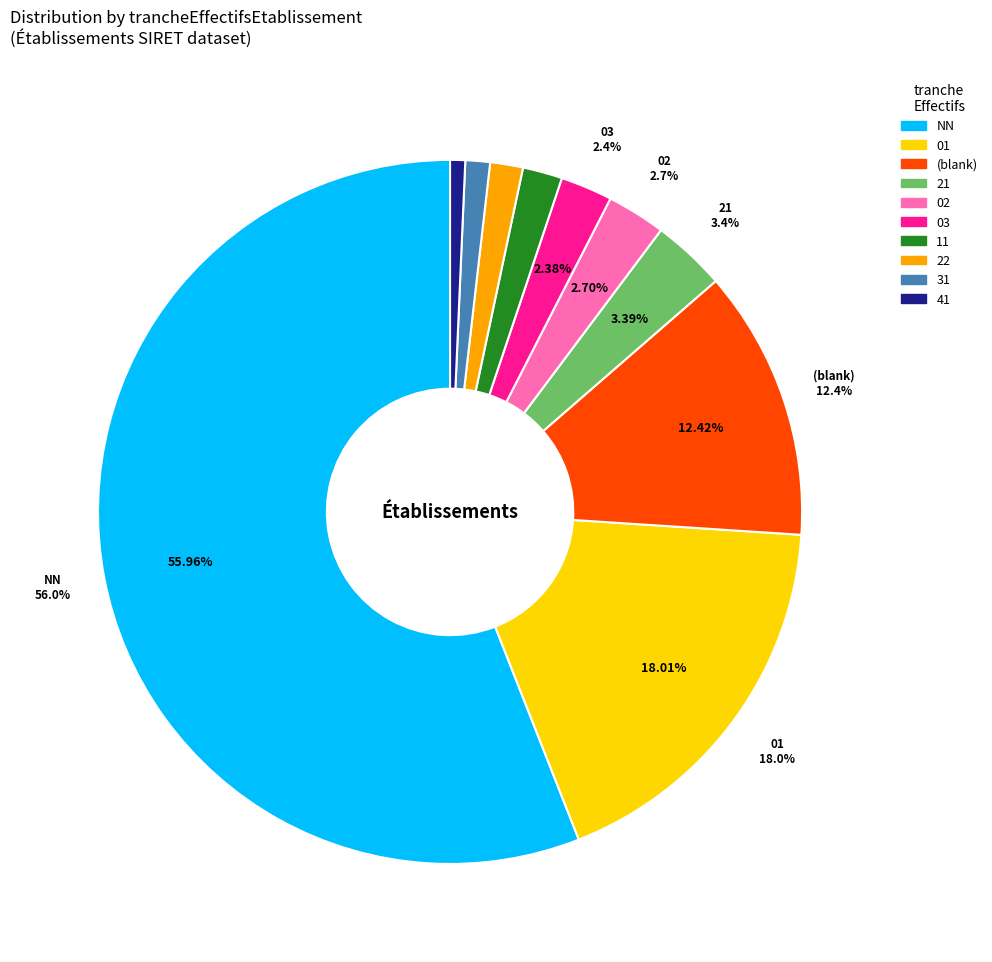

Does 02 account for over 50% of the chart?

No